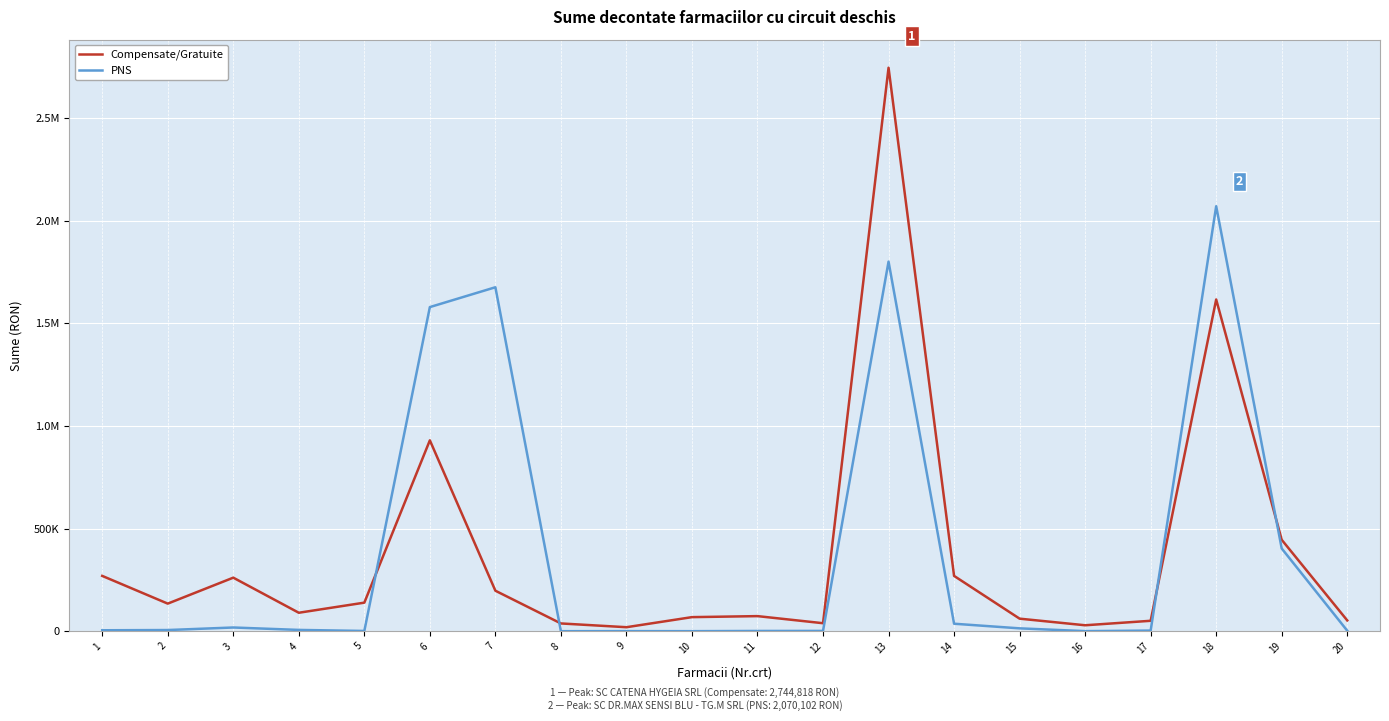

The Compensate/Gratuite series shows 38946.2 at 12. True or false?

True